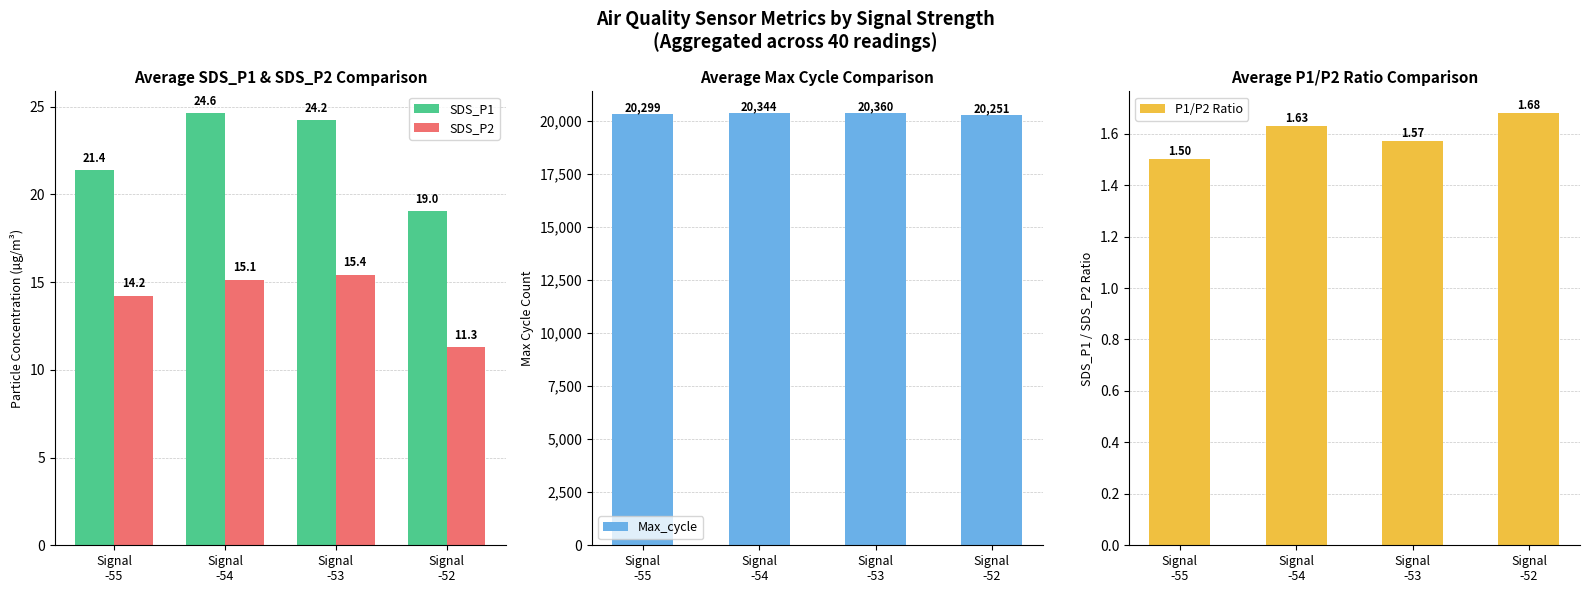

List the series in order of their peak value, highest first.

Max_cycle, SDS_P1, SDS_P2, P1/P2 Ratio